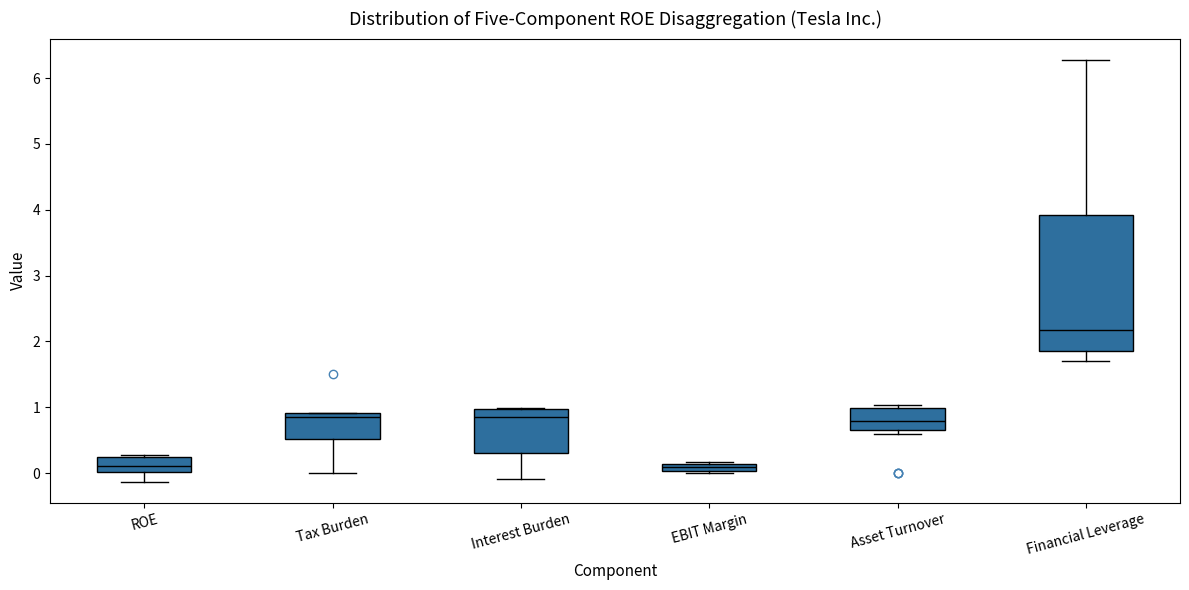

Which box is the tallest, from its lower edge to its upper edge?

Financial Leverage